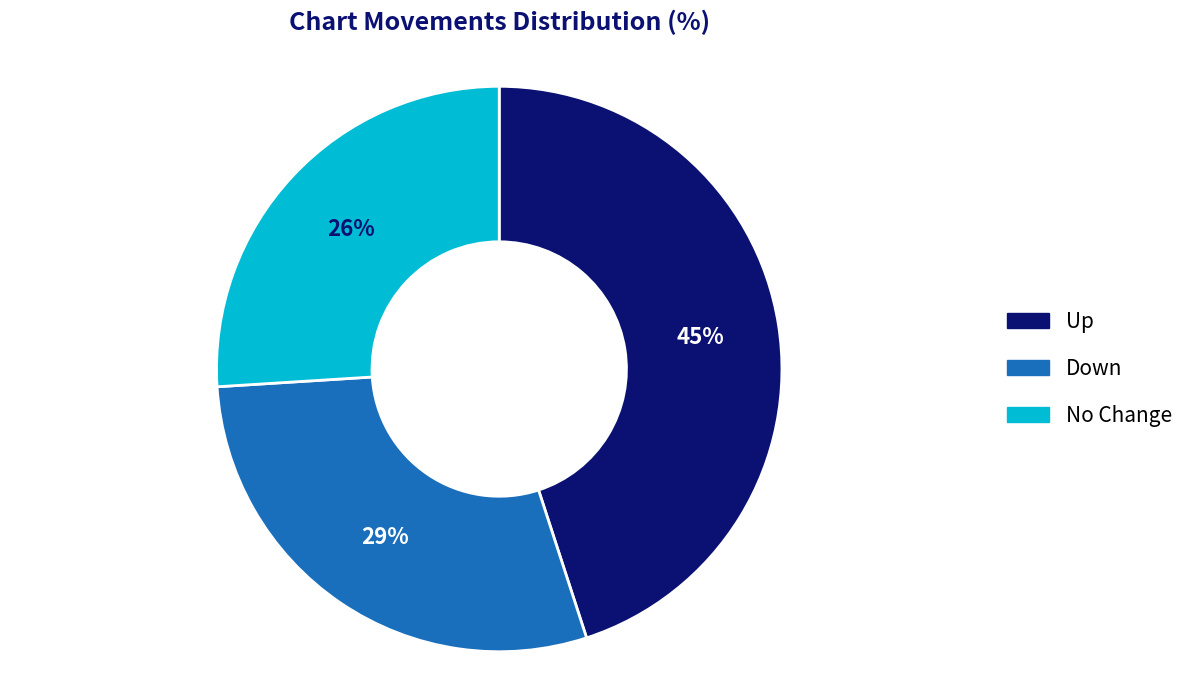

To the nearest percent, what is the average slice percentage?

33%